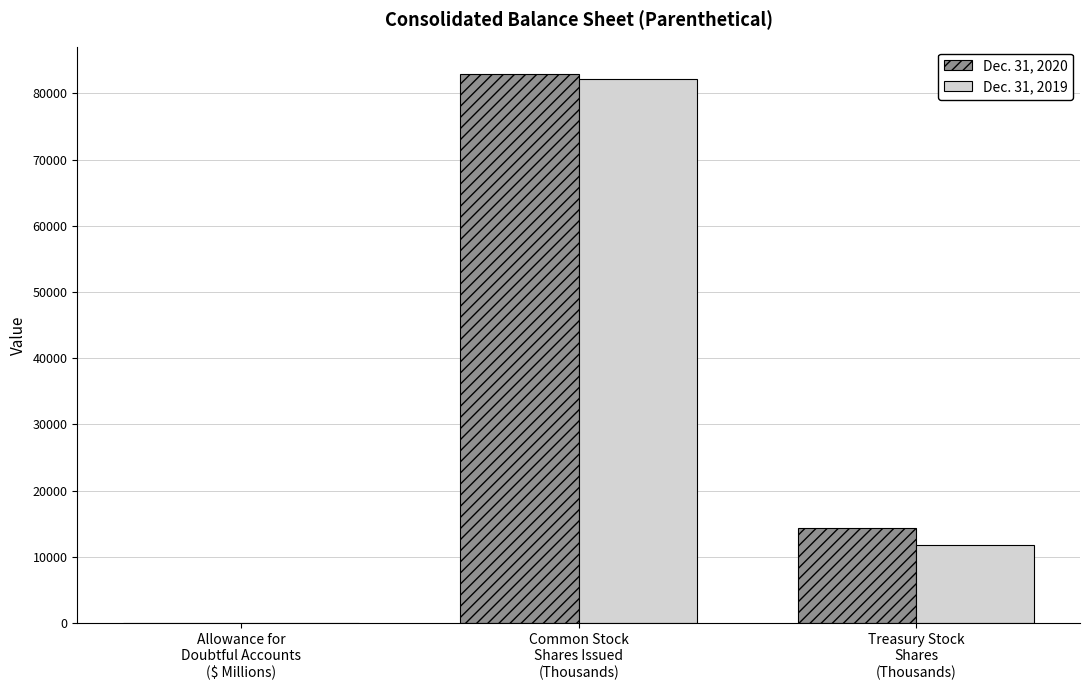

At which category does the chart reach its peak across all series?

Common Stock
Shares Issued
(Thousands)